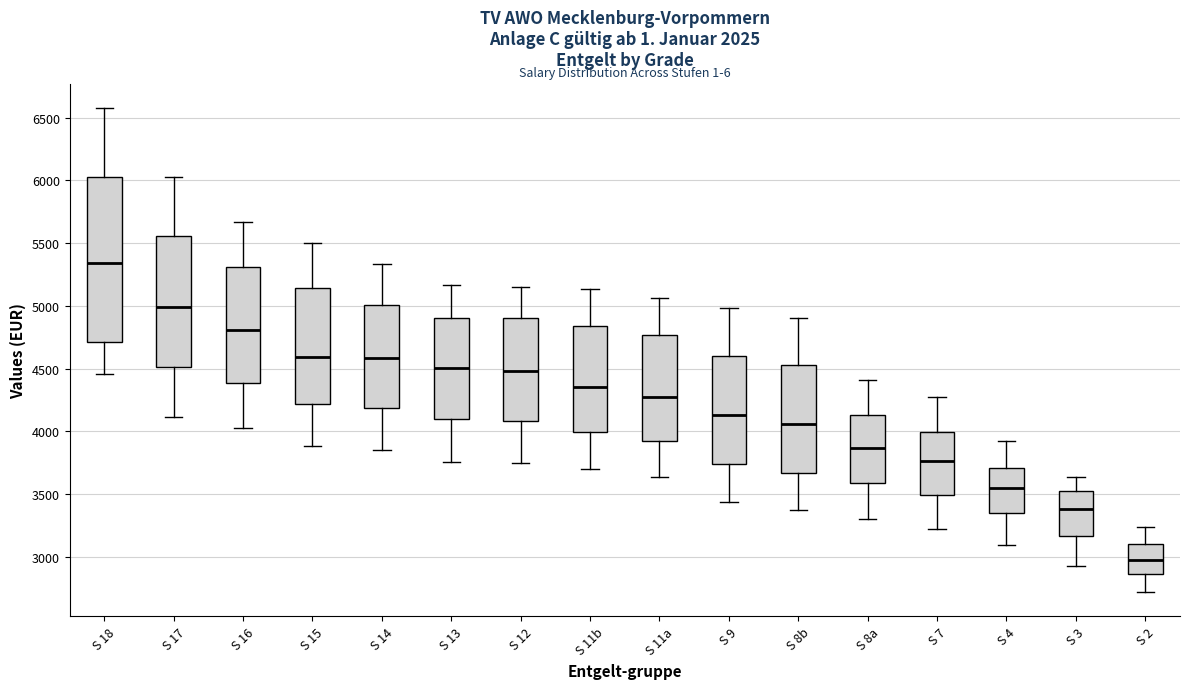

Reading left to right, read every box against the y-axis: the position of its median line, the range the box covers, and the ends of its whiskers. The values are not printed on the chart, so give them approximately, as read against the axis.

S 18: median 5350, box 4700 to 6050, whiskers 4450 to 6600
S 17: median 5000, box 4500 to 5550, whiskers 4100 to 6050
S 16: median 4800, box 4400 to 5300, whiskers 4050 to 5650
S 15: median 4600, box 4200 to 5150, whiskers 3900 to 5500
S 14: median 4600, box 4200 to 5000, whiskers 3850 to 5350
S 13: median 4500, box 4100 to 4900, whiskers 3750 to 5150
S 12: median 4500, box 4100 to 4900, whiskers 3750 to 5150
S 11b: median 4350, box 4000 to 4850, whiskers 3700 to 5150
S 11a: median 4300, box 3900 to 4750, whiskers 3650 to 5050
S 9: median 4150, box 3750 to 4600, whiskers 3450 to 5000
S 8b: median 4050, box 3650 to 4550, whiskers 3350 to 4900
S 8a: median 3850, box 3600 to 4150, whiskers 3300 to 4400
S 7: median 3750, box 3500 to 4000, whiskers 3200 to 4300
S 4: median 3550, box 3350 to 3700, whiskers 3100 to 3950
S 3: median 3400, box 3150 to 3500, whiskers 2900 to 3650
S 2: median 2950, box 2850 to 3100, whiskers 2700 to 3250